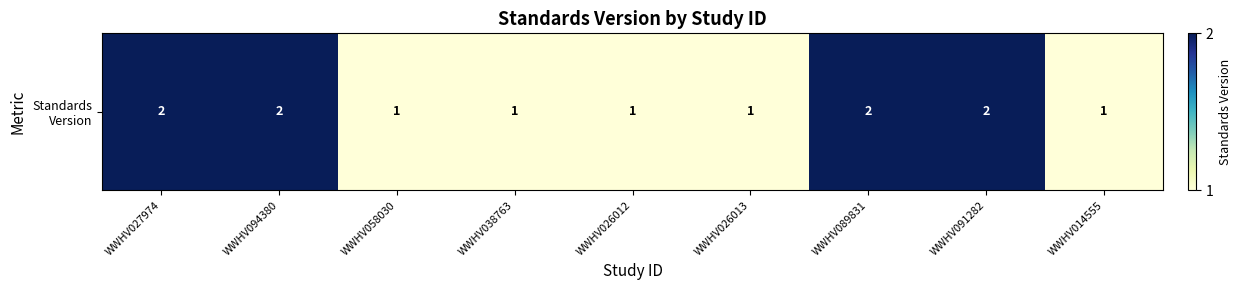

At which category does the chart reach its peak across all series?

WWHV027974